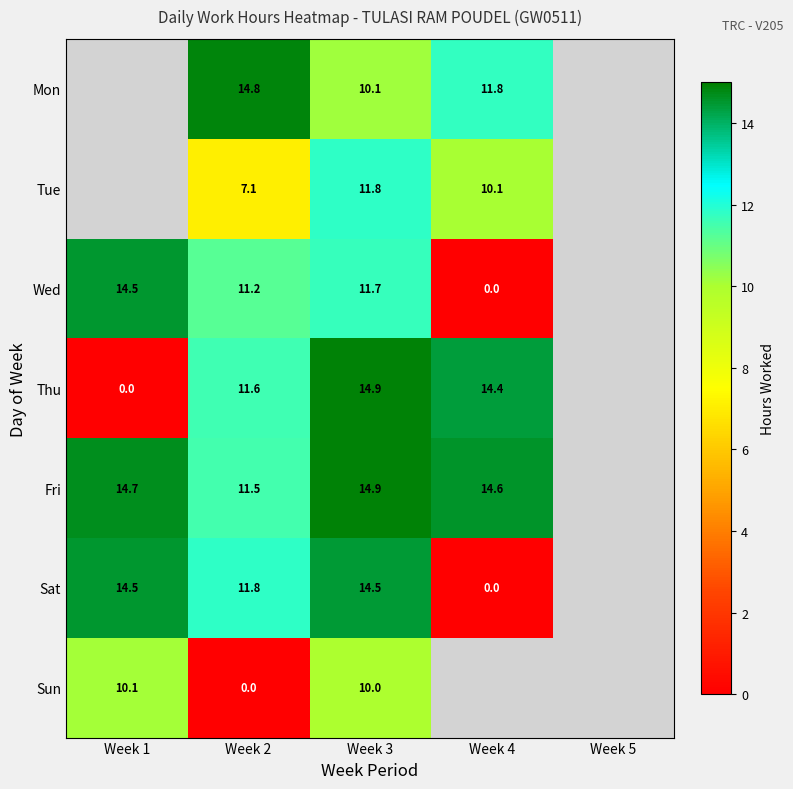

The value of Fri at Week 4 is 3.7. True or false?

False